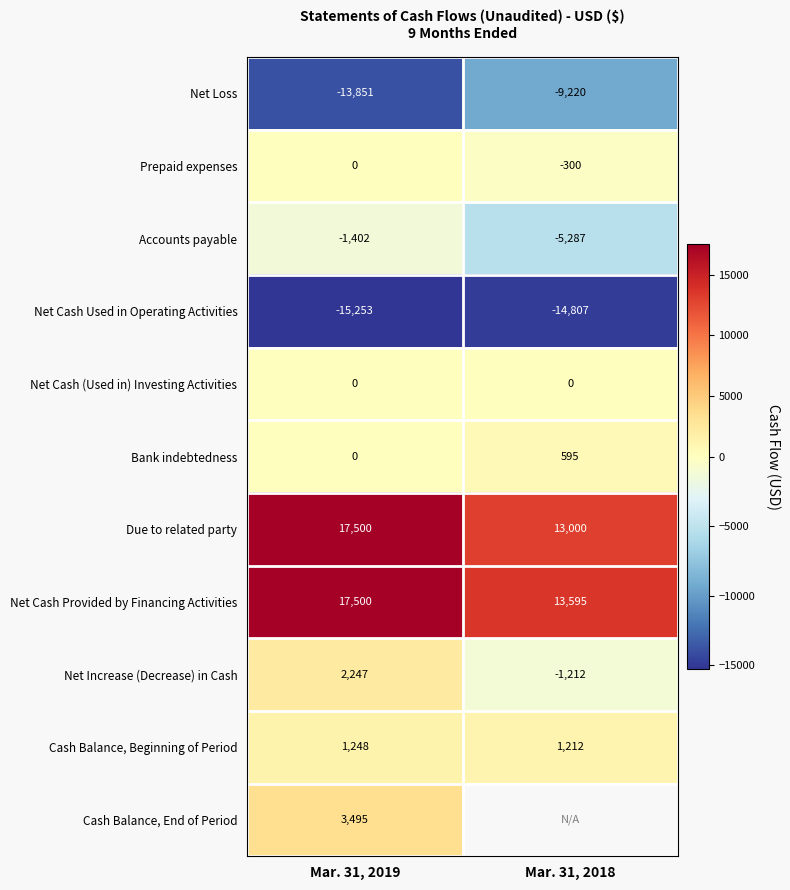

What is the difference between the highest and lowest values at Mar. 31, 2019?

32753